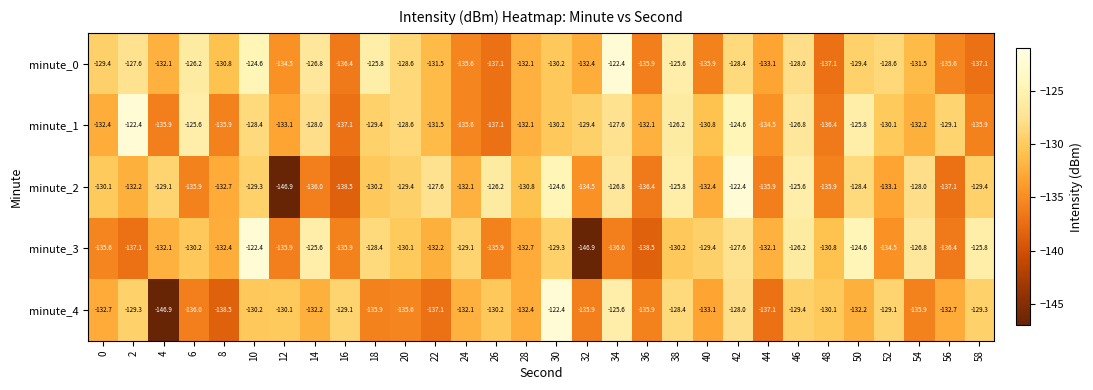

What is the difference between the maximum and minimum values in the minute_2 series?

24.5